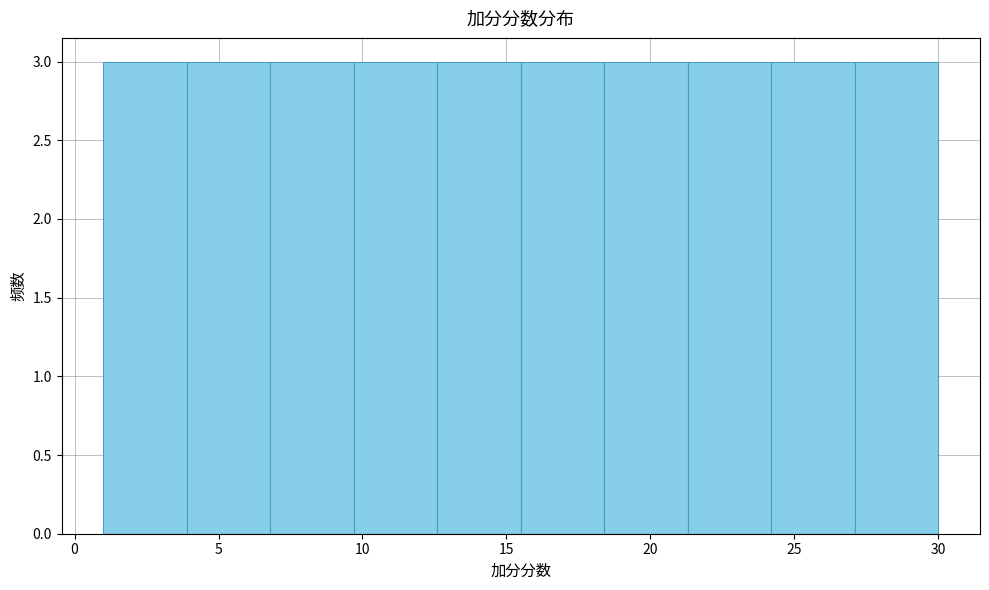

Reading left to right, list every bar in this chart as the range it spans on the x-axis followed by its height. Neither the bar edges nor the heights are printed on the chart, so give them approximately, as read against the axes.

1.0 to 3.9: 3
3.9 to 6.8: 3
6.8 to 9.7: 3
9.7 to 12.6: 3
12.6 to 15.5: 3
15.5 to 18.4: 3
18.4 to 21.3: 3
21.3 to 24.2: 3
24.2 to 27.1: 3
27.1 to 30.0: 3